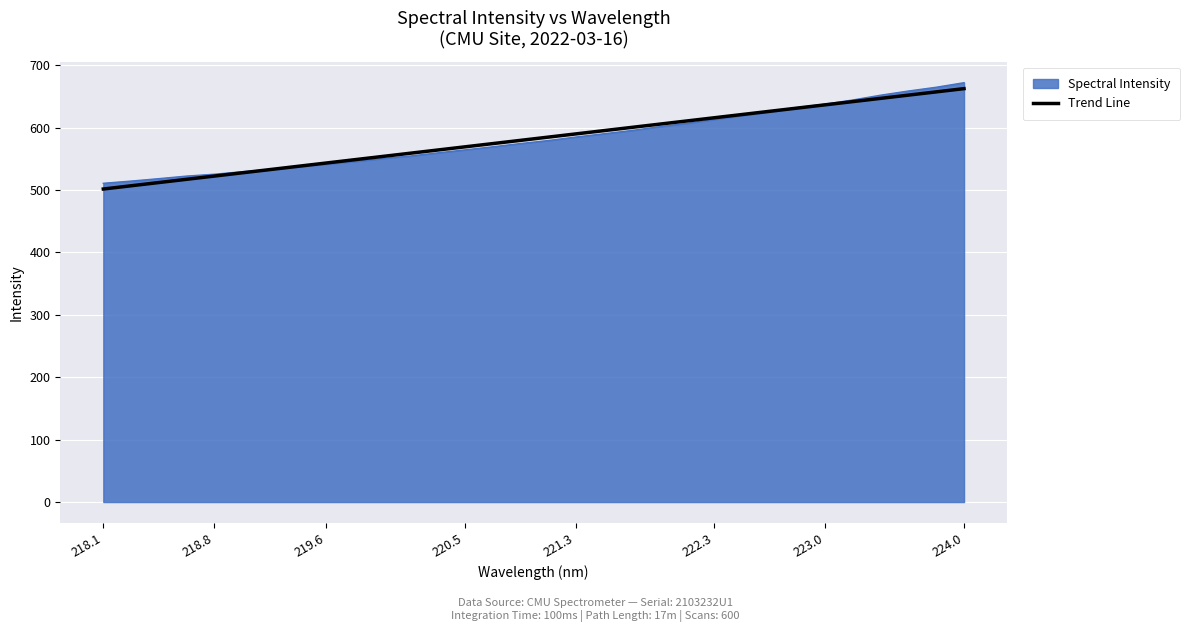

What is the highest value of the Spectral Intensity series?

671.8